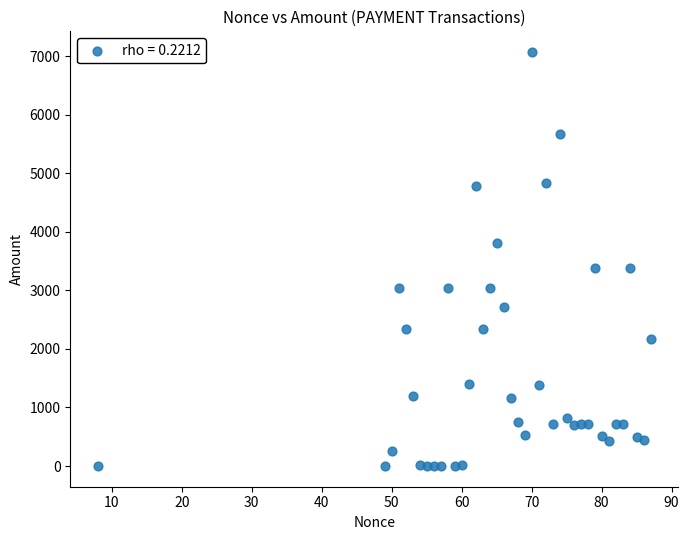

What is the range of X values (max minus min)?

79.0